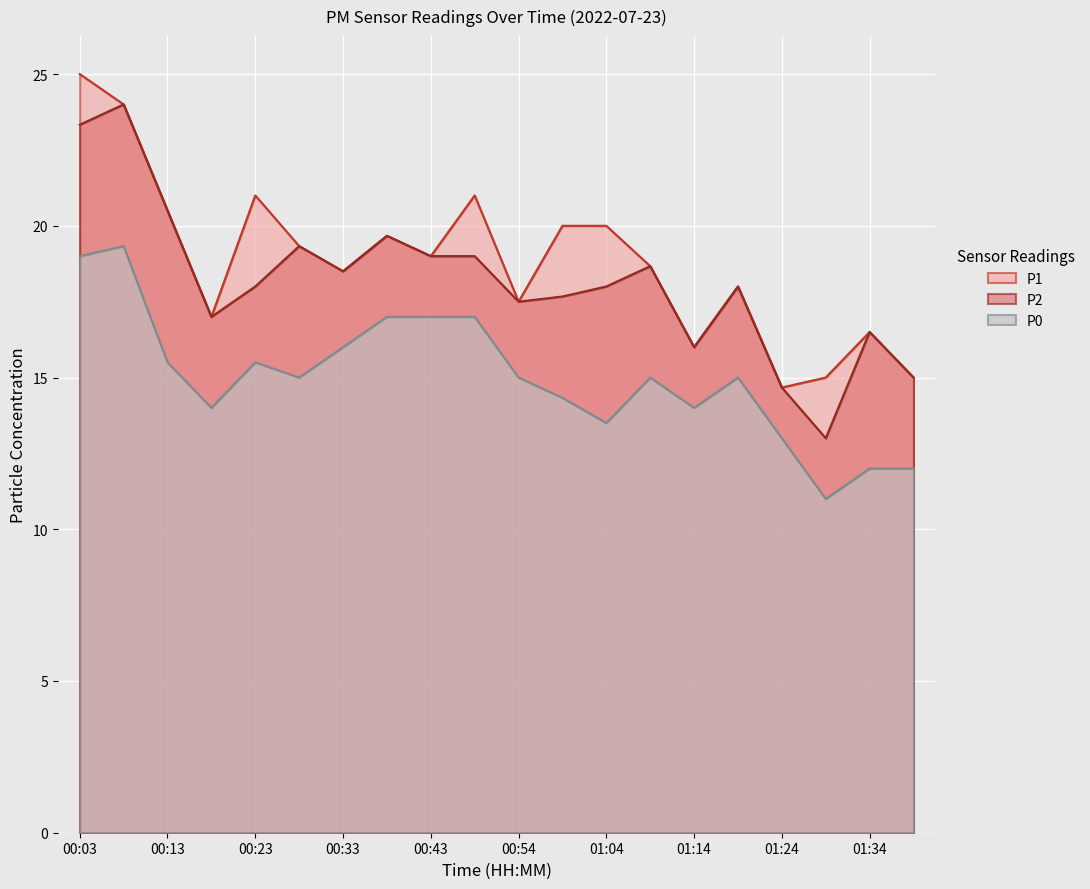

What is the approximate value of P0 at 00:54?

15.0